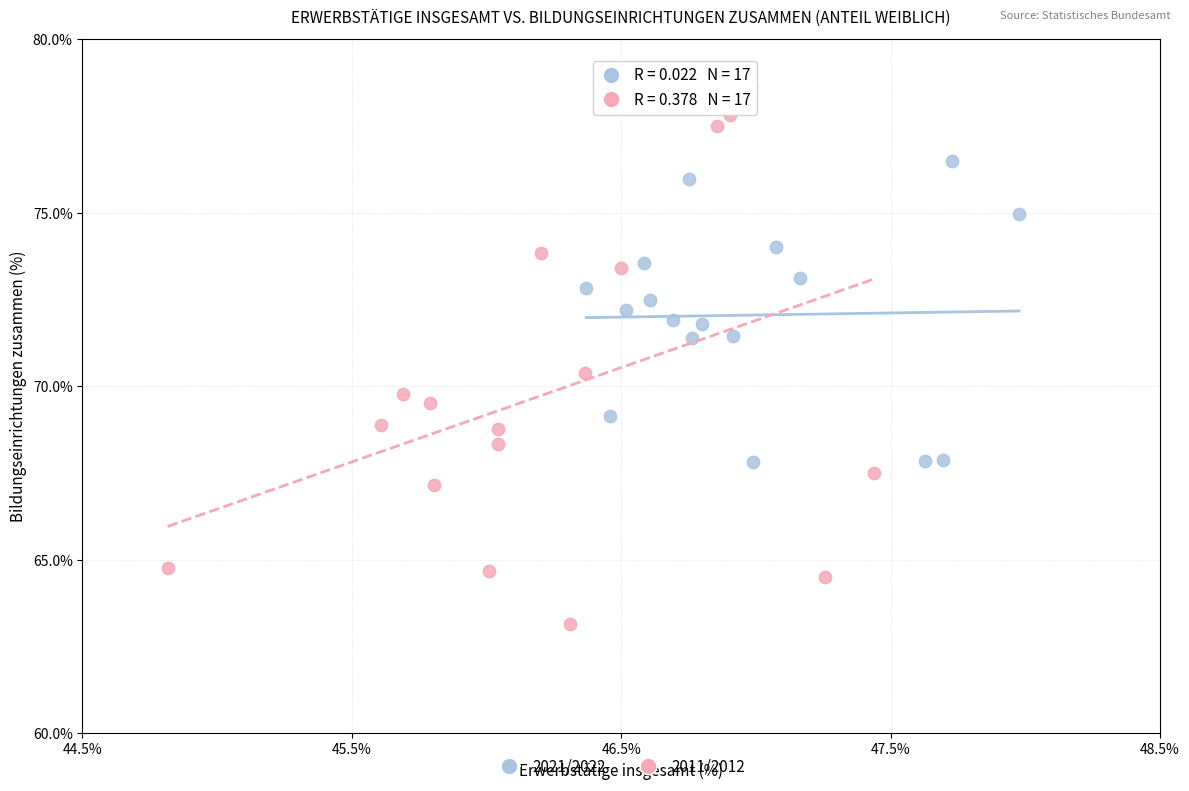

Which series contains the lowest Y value?

2011/2012